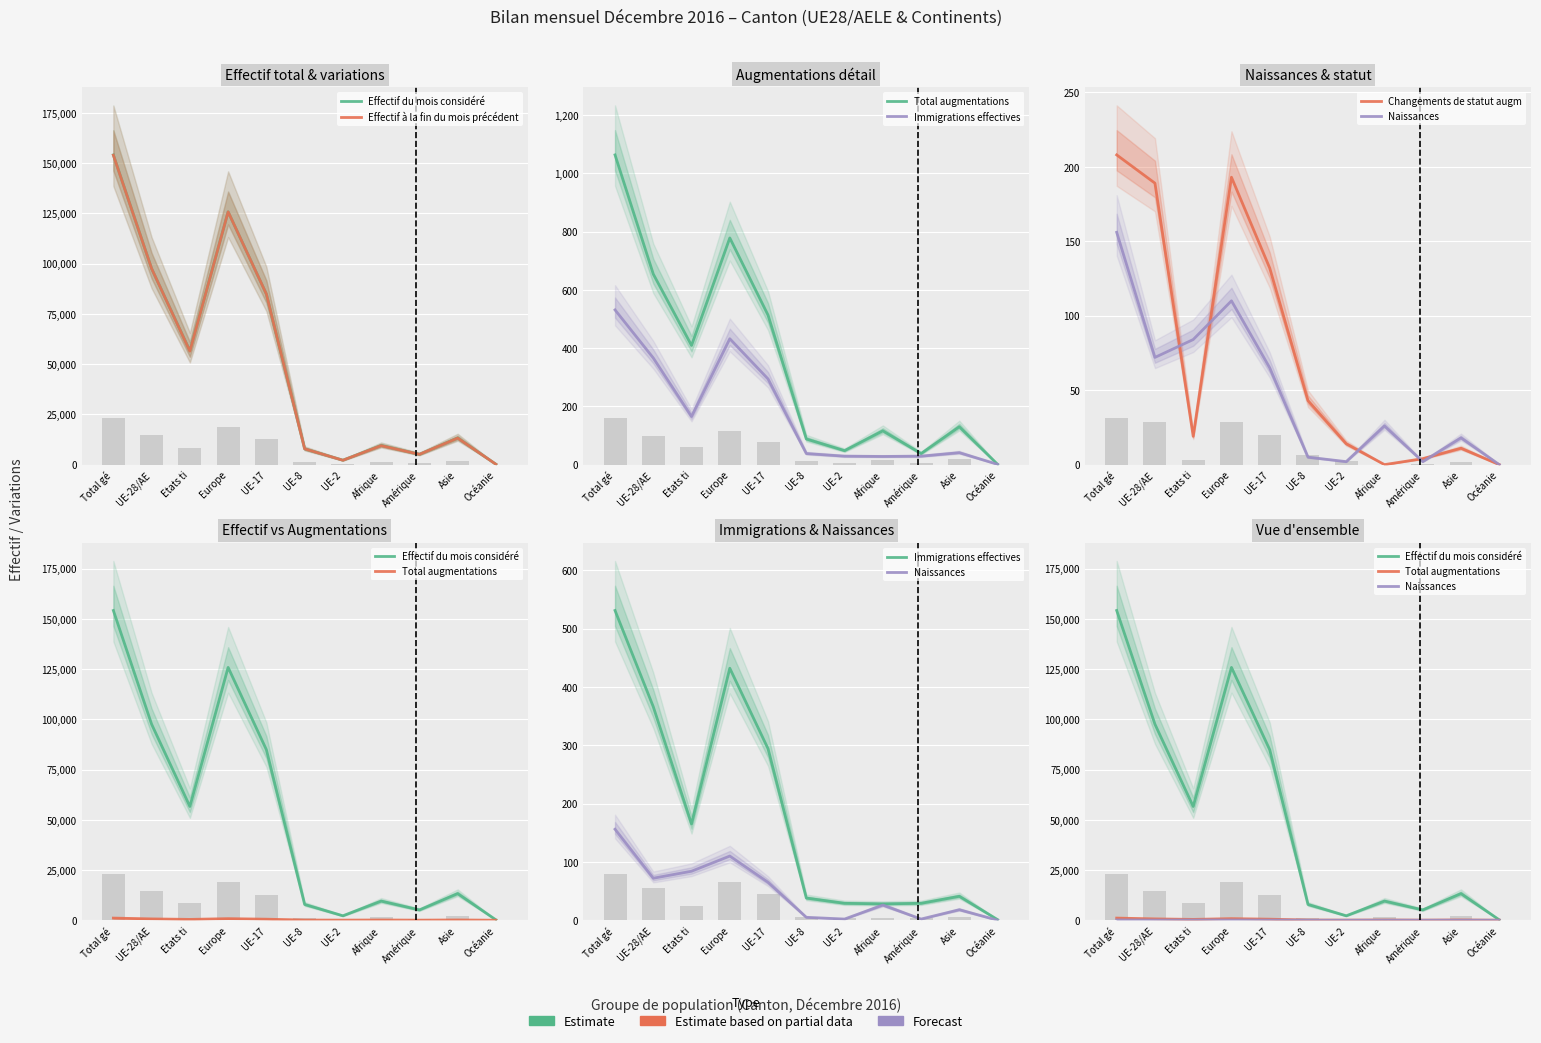

How many data points in Effectif à la fin du mois précédent are above 13211?

5